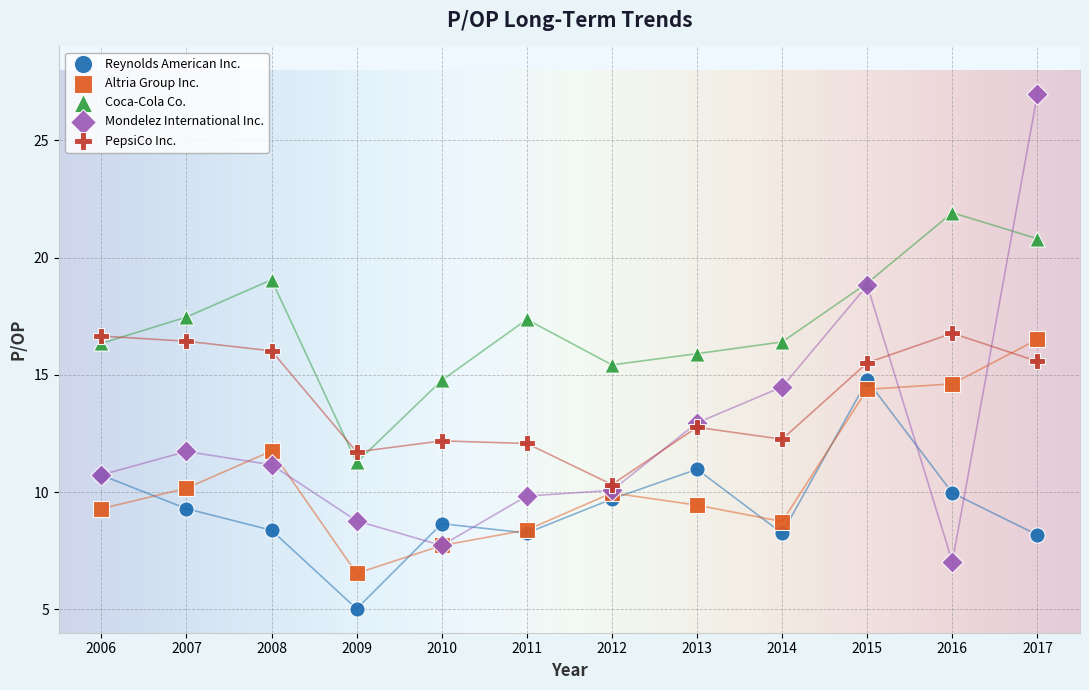

What are all the series names shown in the legend?

Reynolds American Inc., Altria Group Inc., Coca-Cola Co., Mondelez International Inc., PepsiCo Inc.